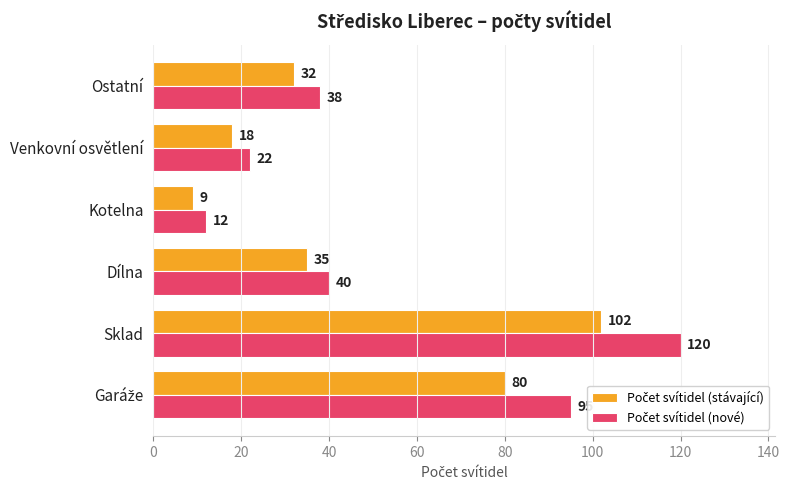

What is the smallest value displayed?

9